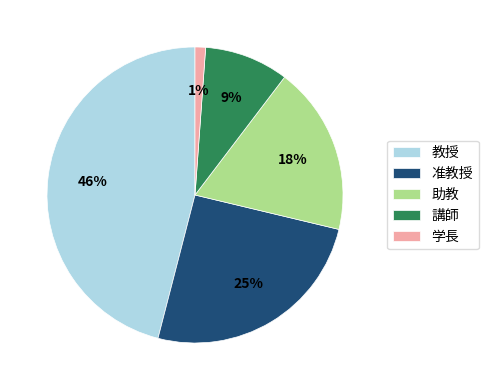

To the nearest percent, what is the difference between the largest and smallest slice percentages?

45%